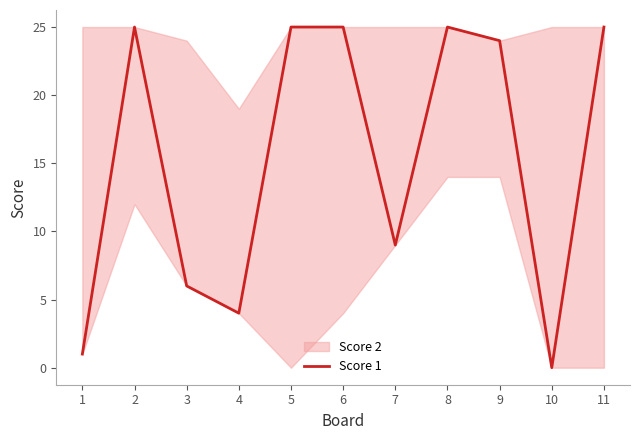

What is the sum of the values at 10 and 8?

25